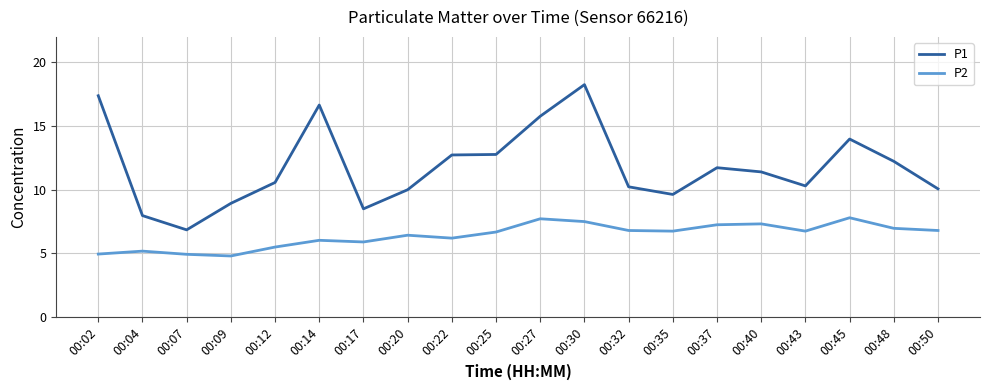

What are all the series names shown in the legend?

P1, P2